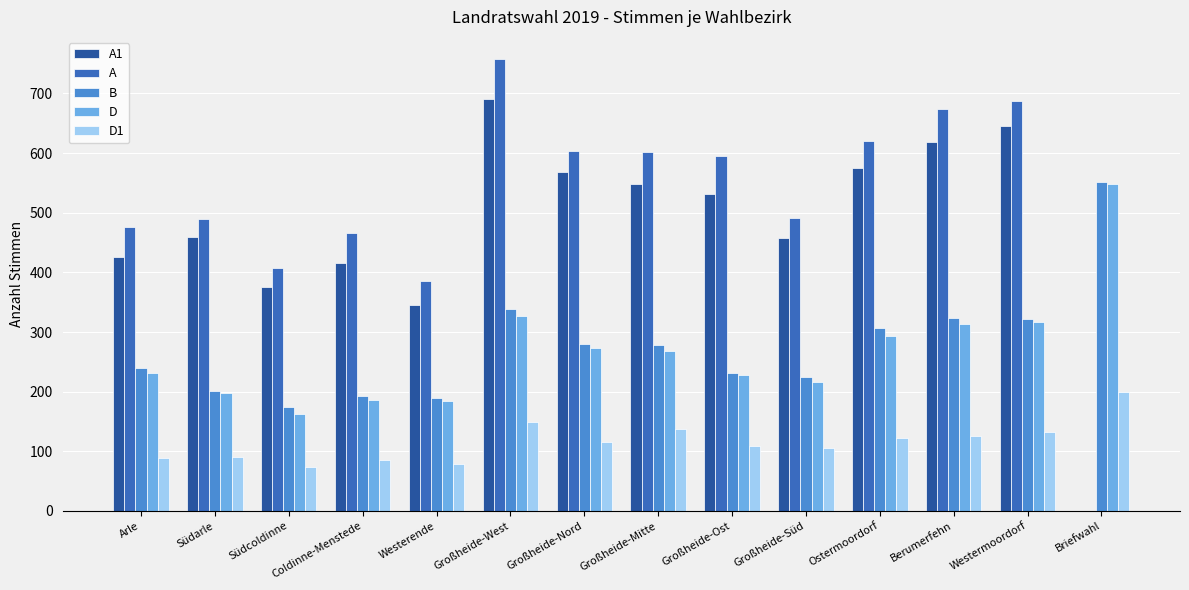

Which category has the highest value across all series?

Großheide-West